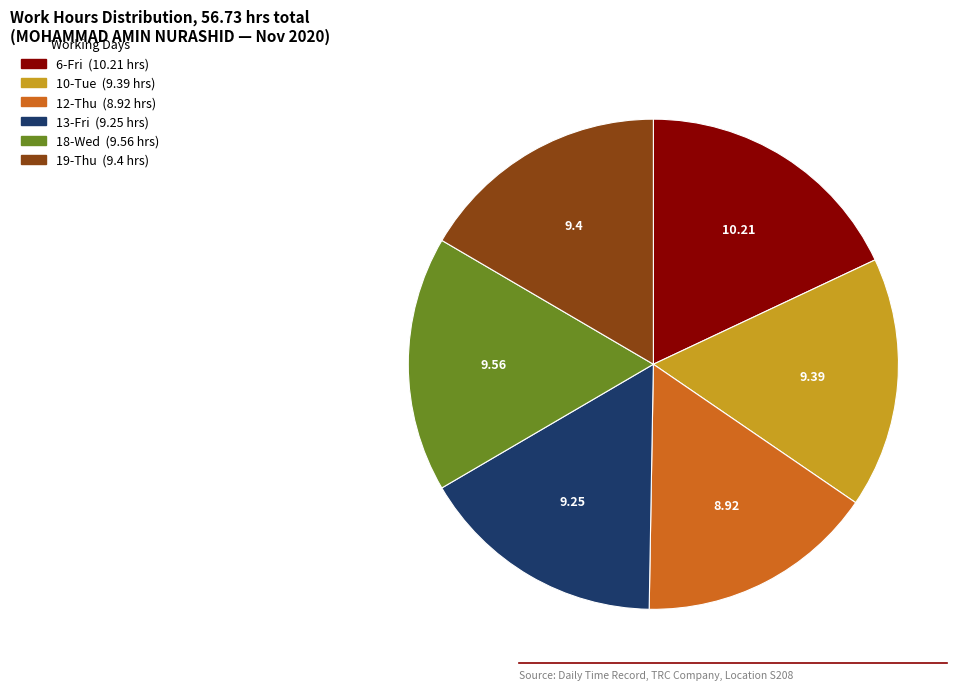

Combined, do 12-Thu and 10-Tue account for over 50%?

No